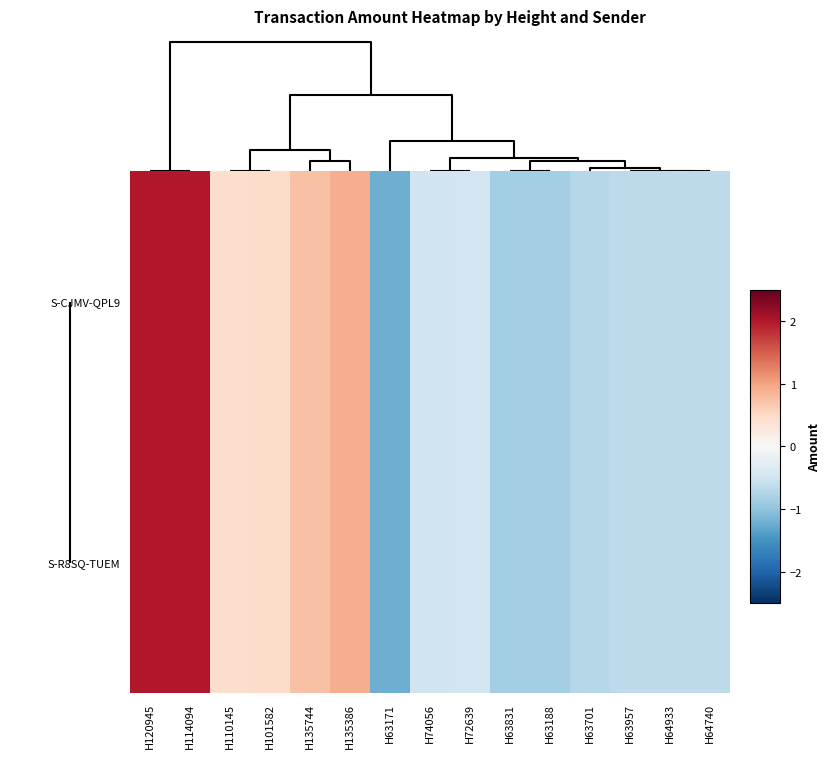

At how many categories does at least one series exceed 0?

6